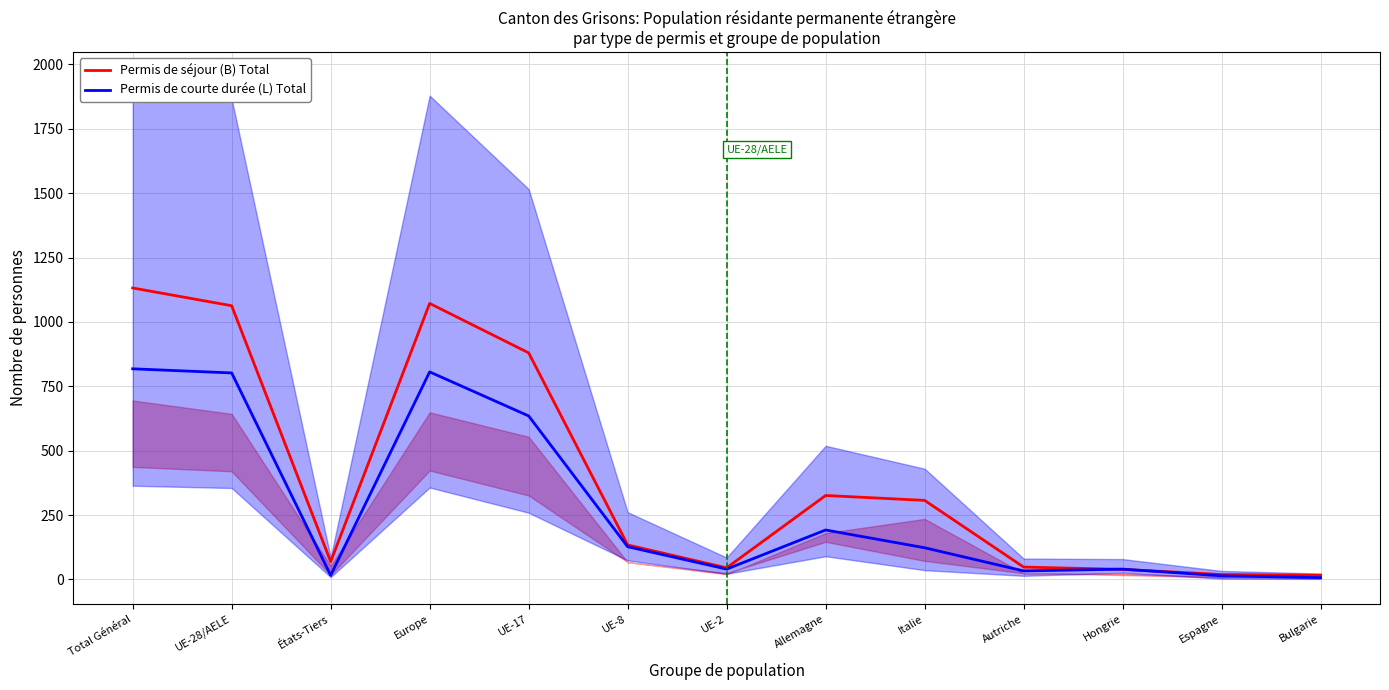

Which series has the largest total across all categories?

Permis de séjour (B) Total